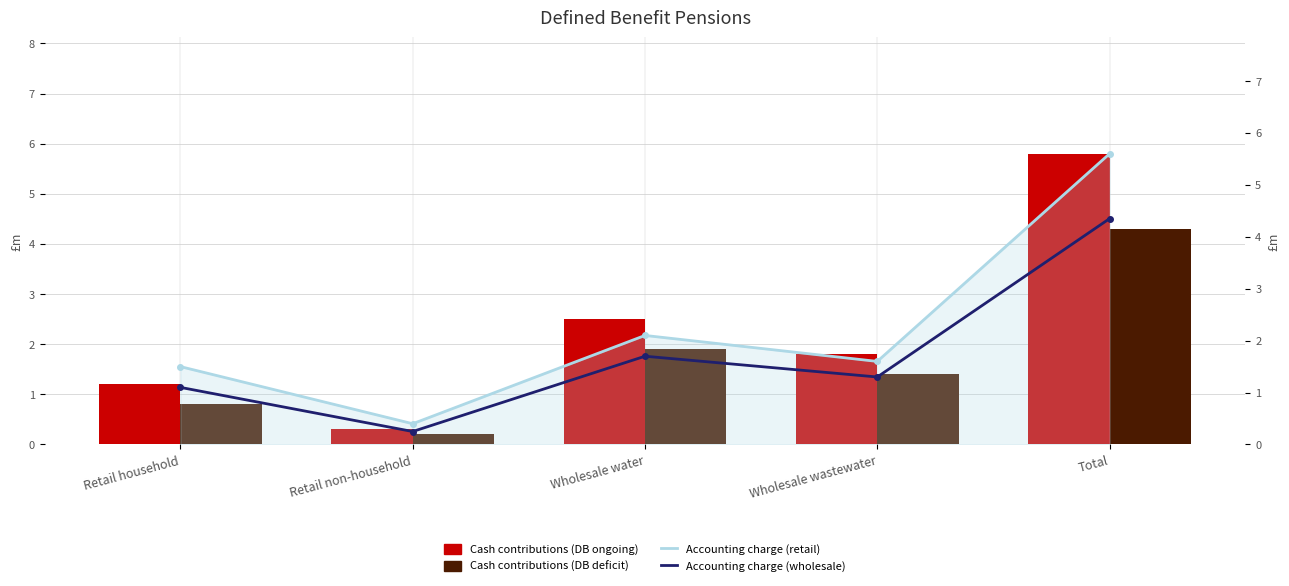

Where is Accounting charge (wholesale) nearest to the value 2?

Wholesale water